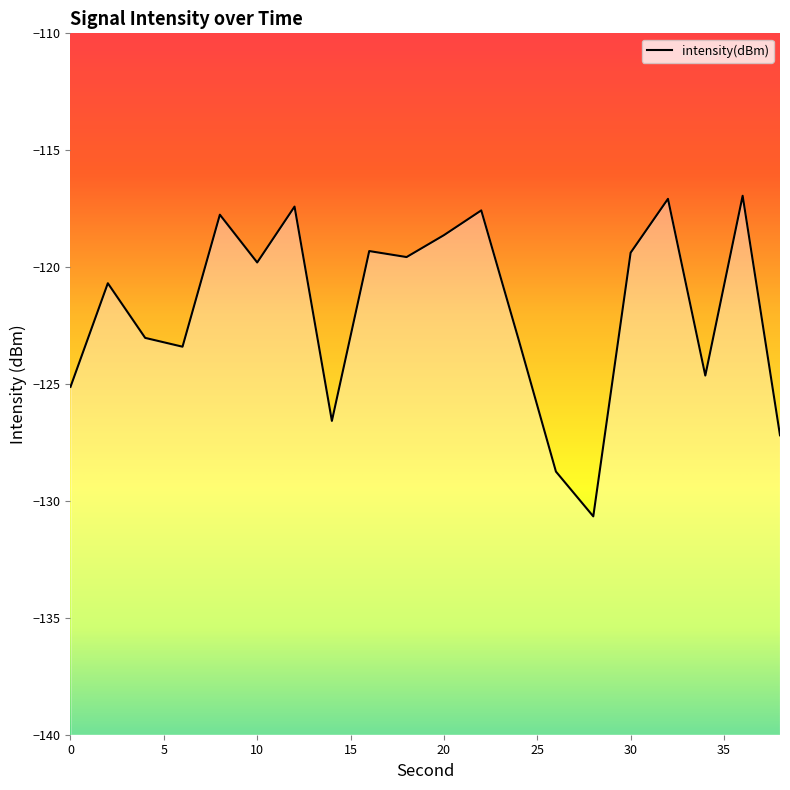

How many distinct data groups are displayed?

1